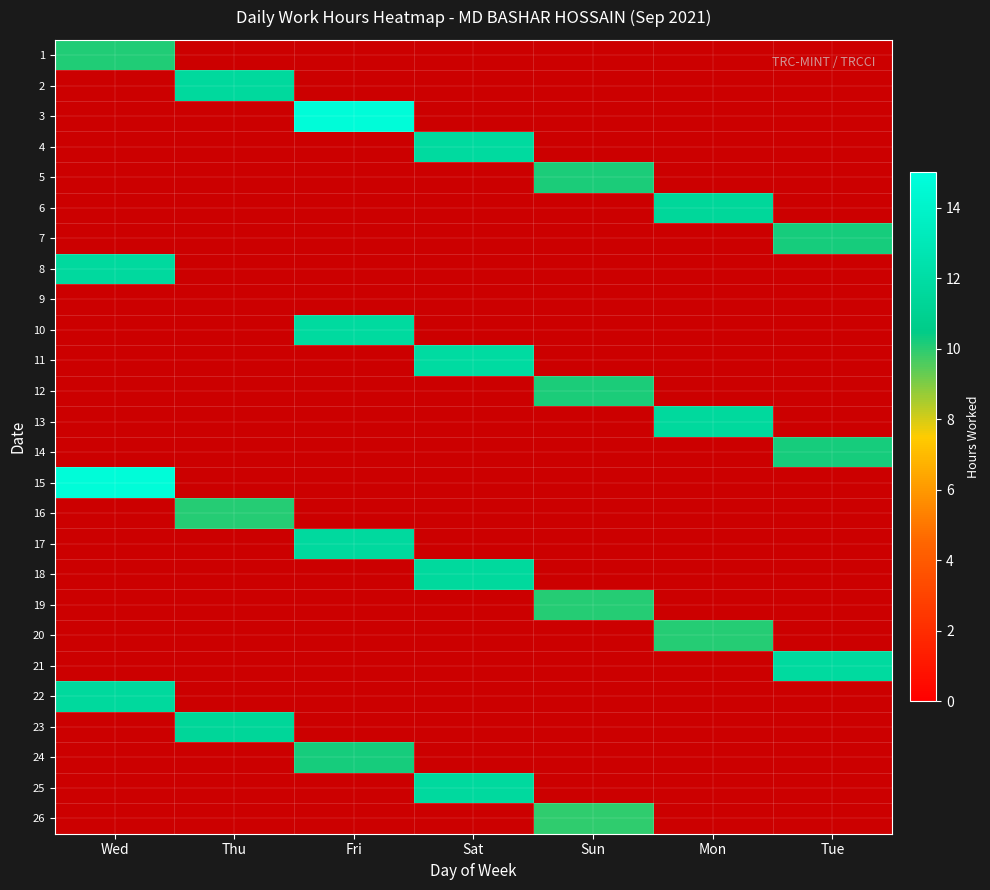

List the series in order of their peak value, lowest first.

1, 2, 3, 4, 5, 6, 7, 8, 9, 10, 11, 12, 13, 14, 15, 16, 17, 18, 19, 20, 21, 22, 23, 24, 25, 26